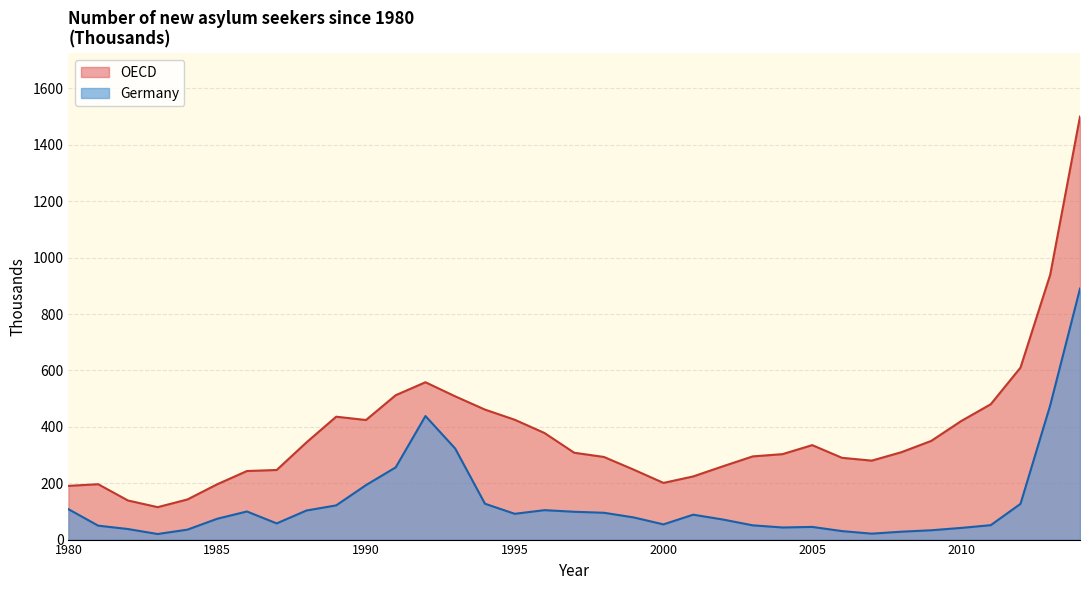

What is the sum of the Germany values at 1988 and 1990?

296.1